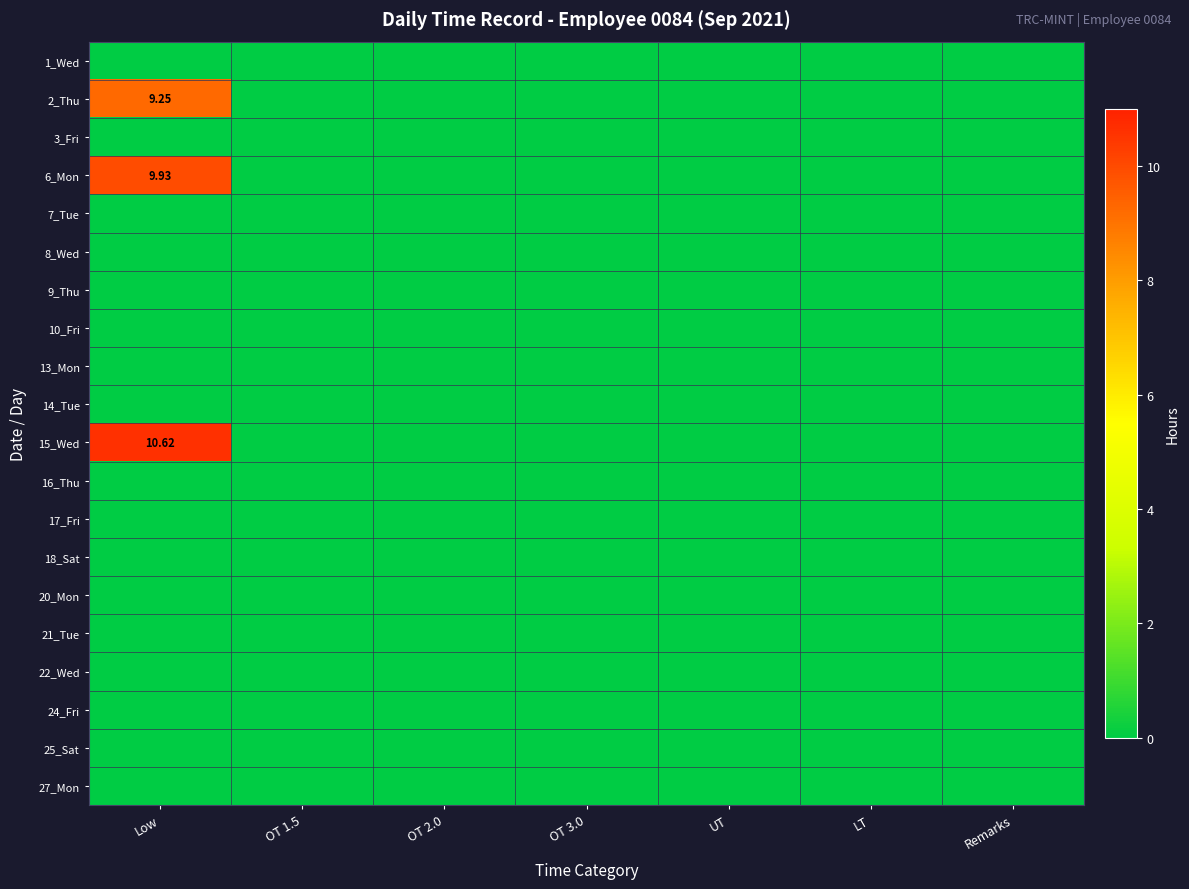

List the labels in order of 22_Wed value, largest first.

Low, OT 1.5, OT 2.0, OT 3.0, UT, LT, Remarks